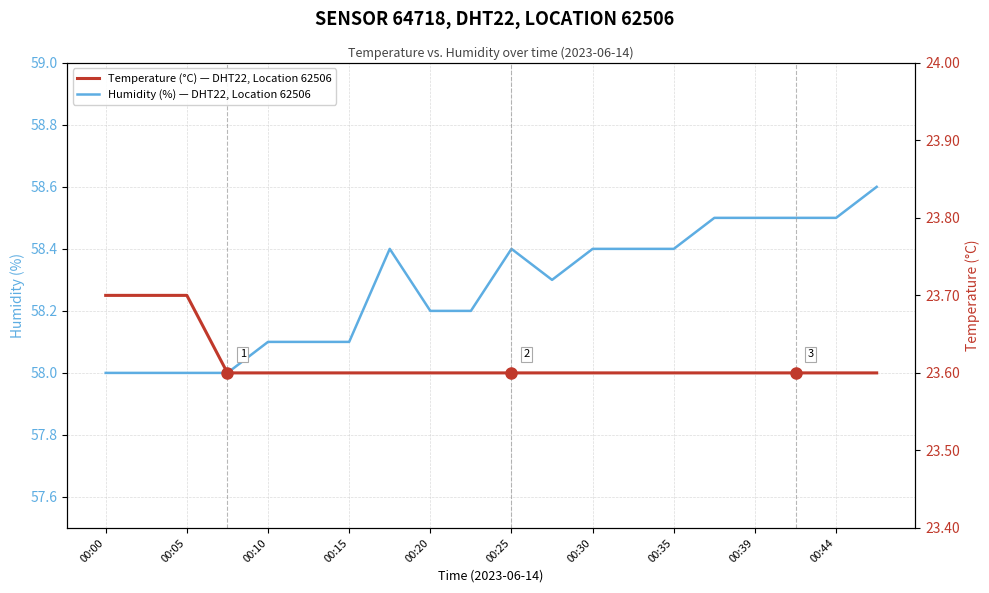

What value does the Temperature (°C) — DHT22, Location 62506 series have at 15?

23.6